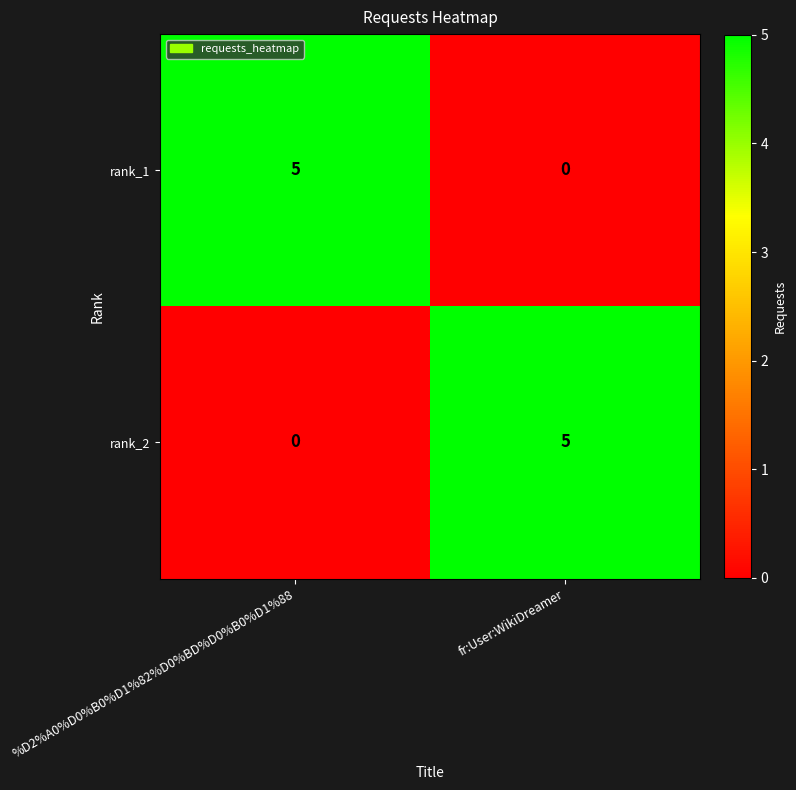

What is the greatest value displayed?

5